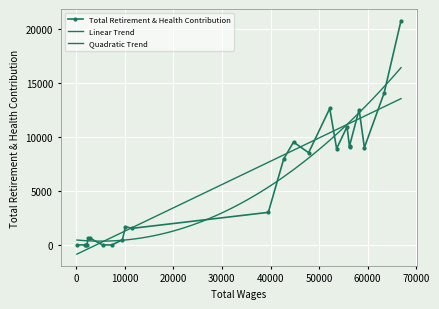

What is the difference between the maximum and second lowest values?

20816